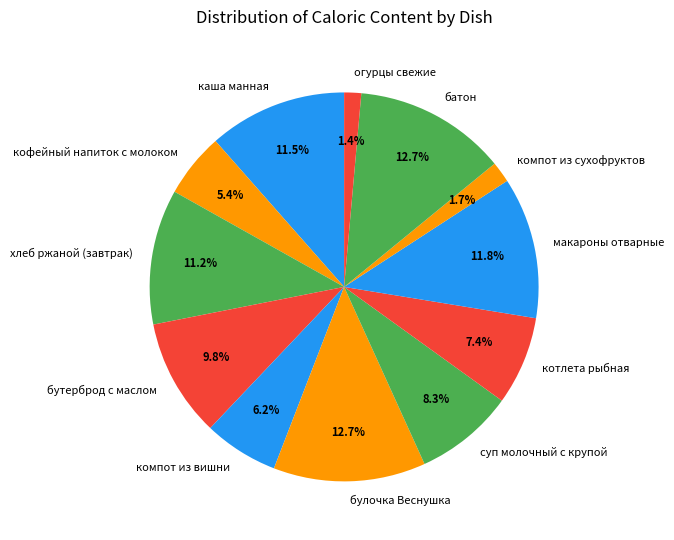

Between хлеб ржаной (завтрак) and кофейный напиток с молоком, which is larger?

хлеб ржаной (завтрак)